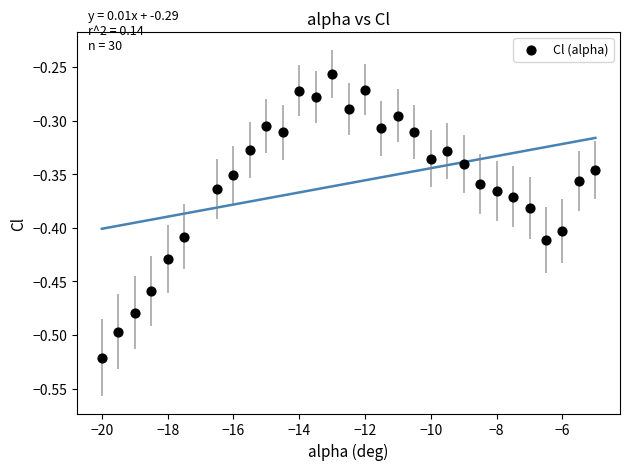

What is the range of Y values (max minus min)?

0.3